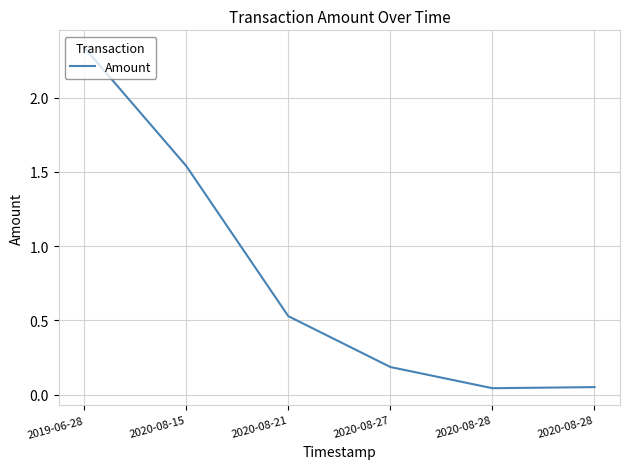

The value at 2020-08-15 is 1.5. True or false?

True